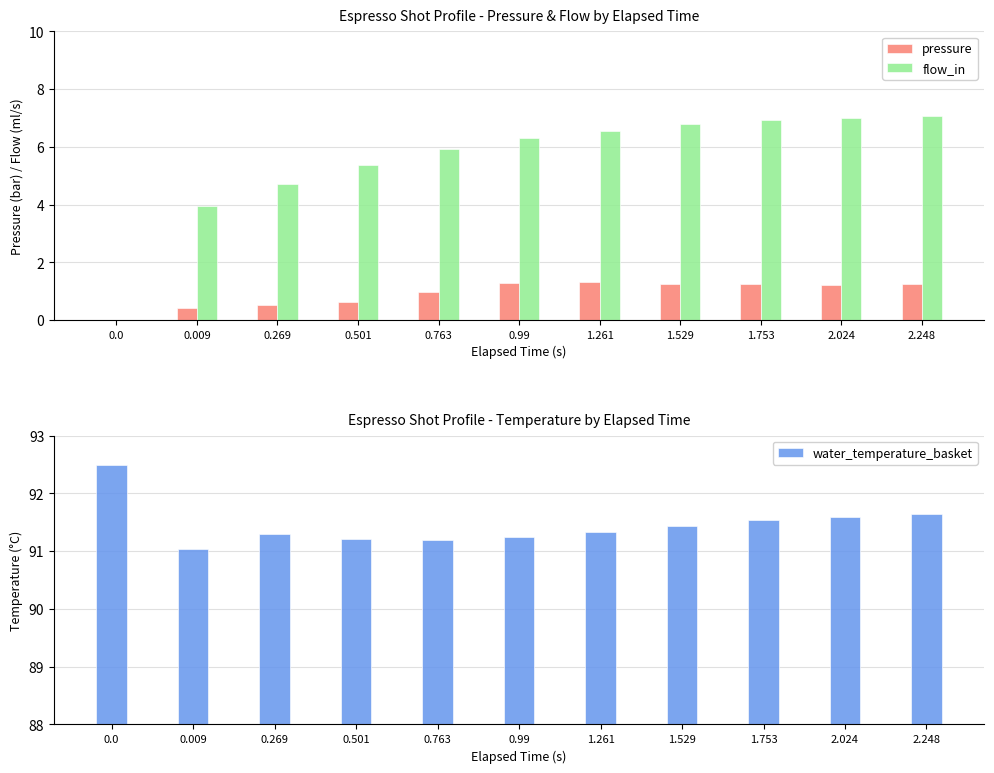

What is the sum of the flow_in values at 0.763 and 0.0?

5.9